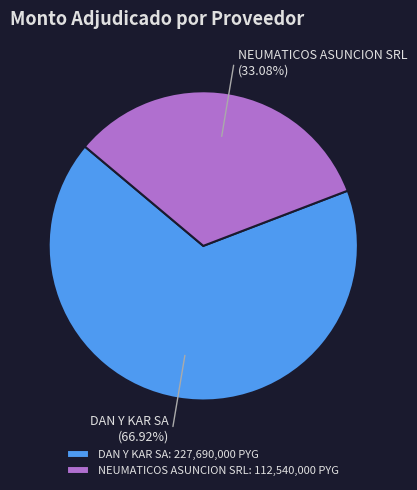

Which has a higher value, NEUMATICOS ASUNCION SRL or DAN Y KAR SA?

DAN Y KAR SA